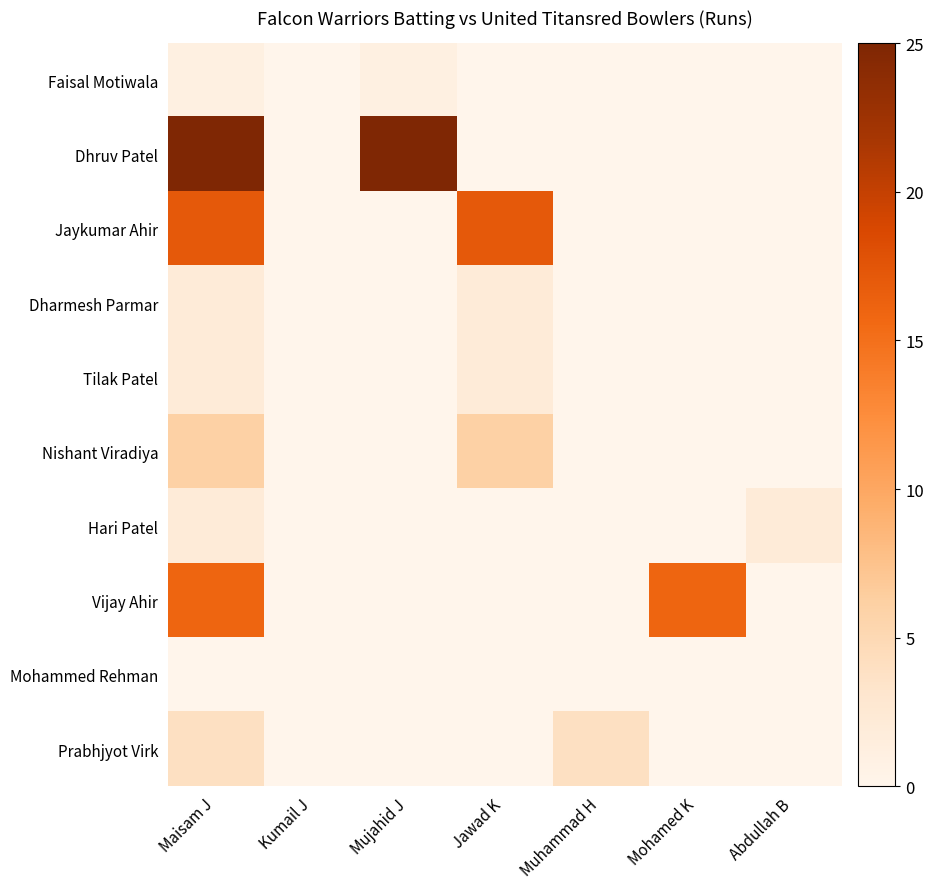

Which series has the largest total across all categories?

Dhruv Patel